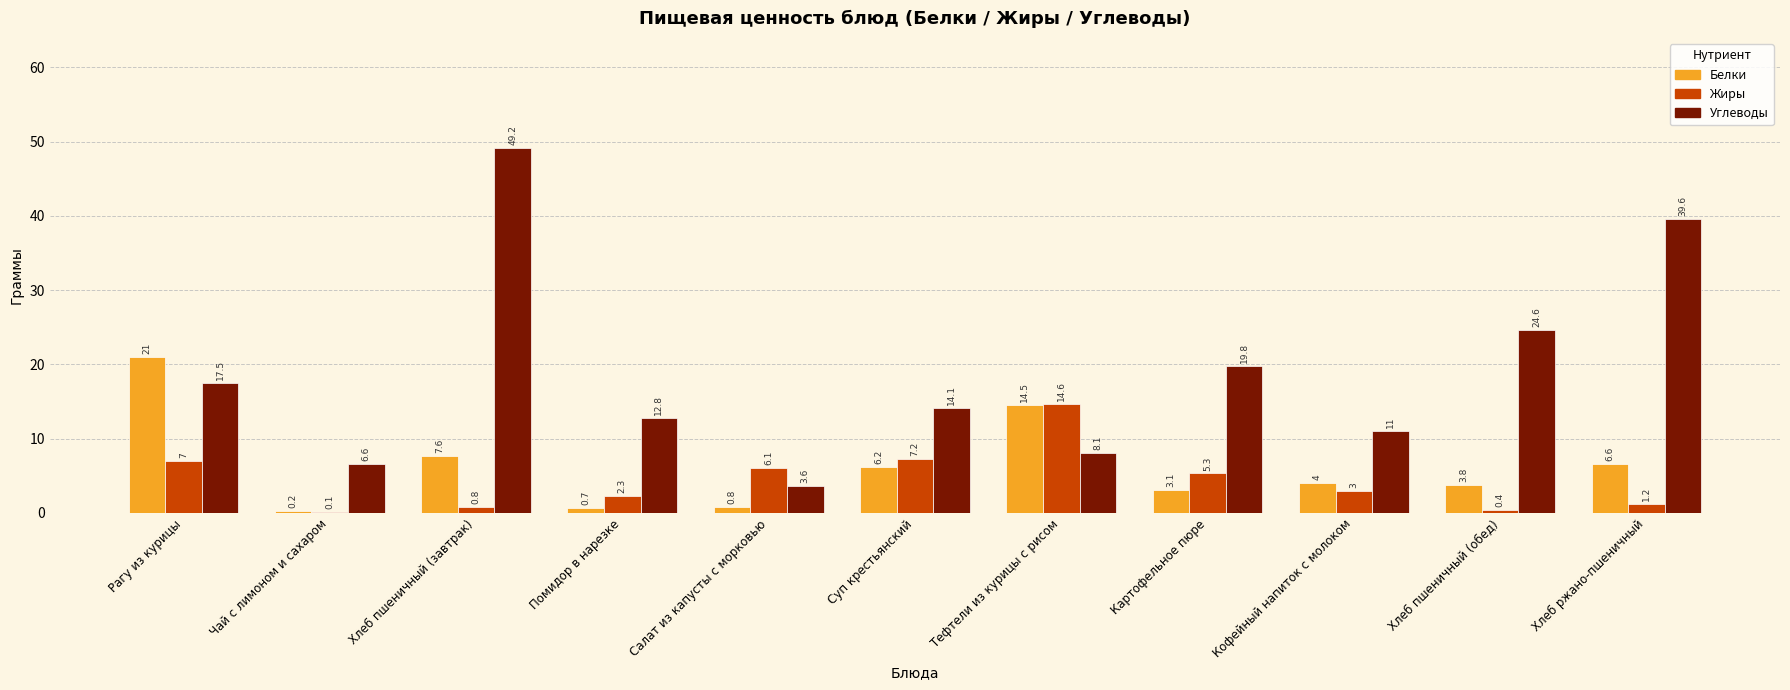

What is the spread (max minus min) of values at Хлеб ржано-пшеничный?

38.4